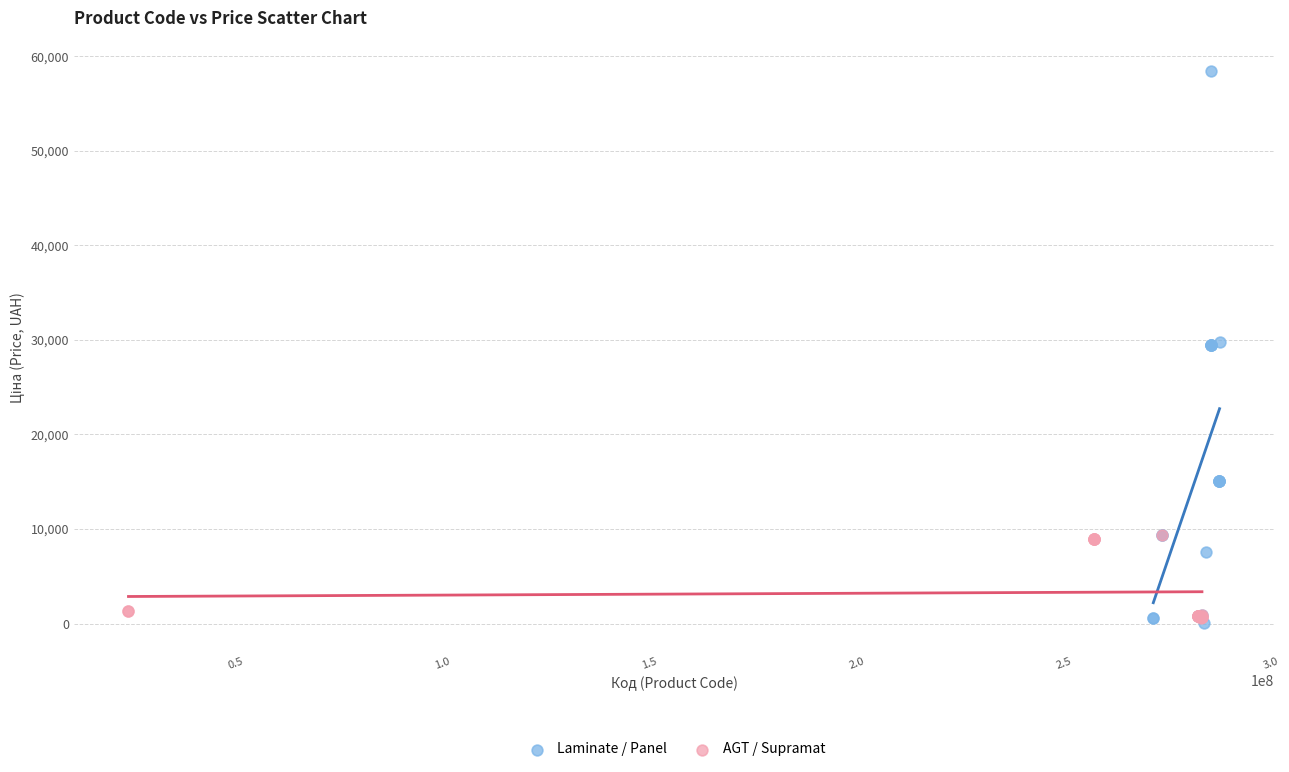

Which series has the largest Y range (max minus min)?

Laminate / Panel